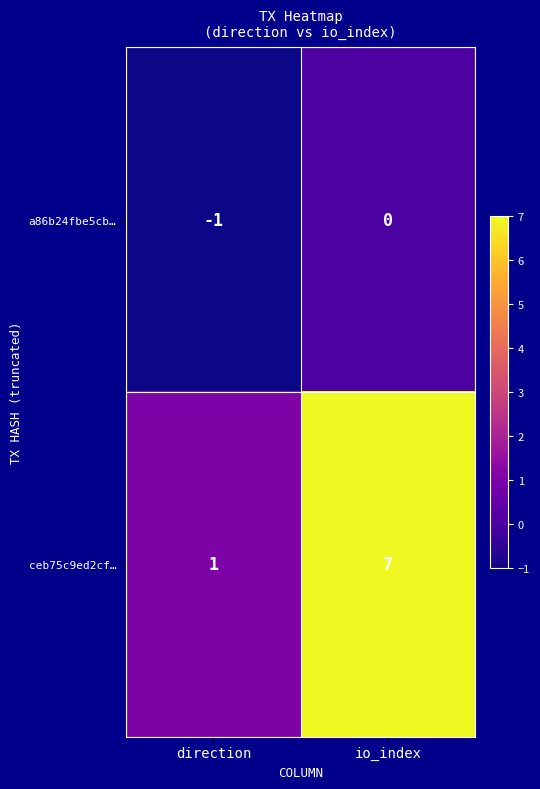

Where is a86b24fbe5cb… nearest to the value 0?

io_index